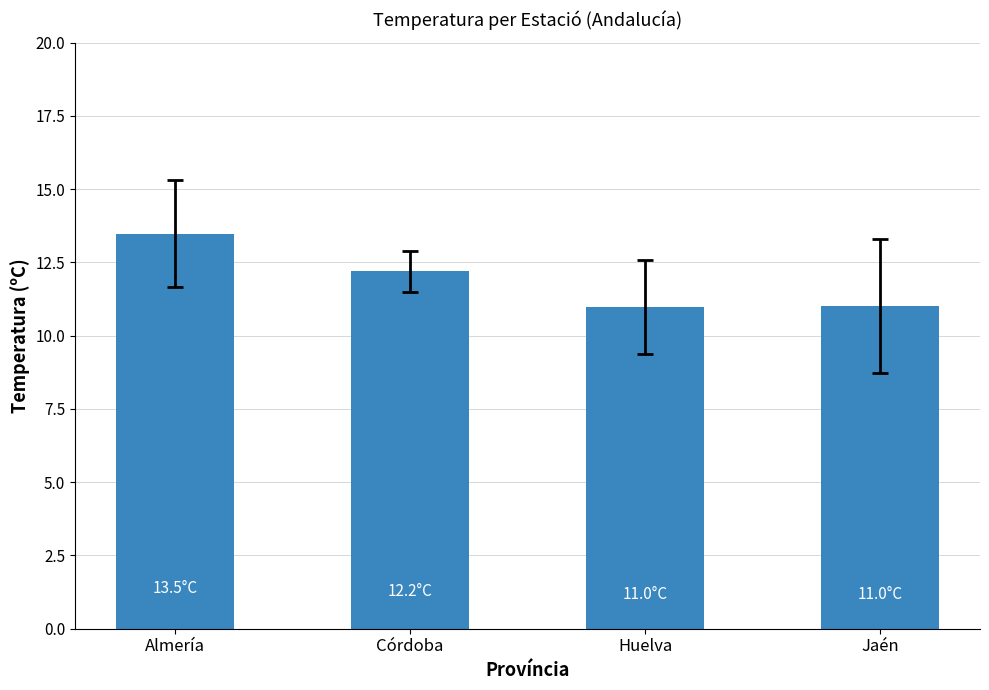

Reading left to right, list all the values displayed in this chart.

Almería=13.5	Córdoba=12.2	Huelva=11.0	Jaén=11.0